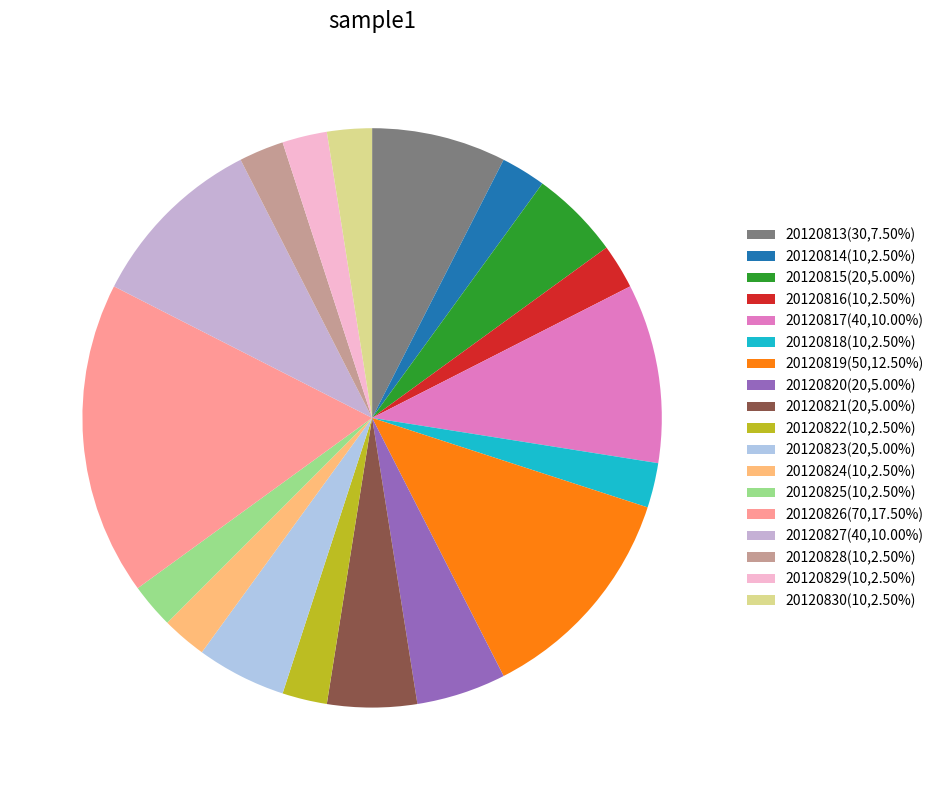

Is it true that 20120830 is 2% of the pie?

True